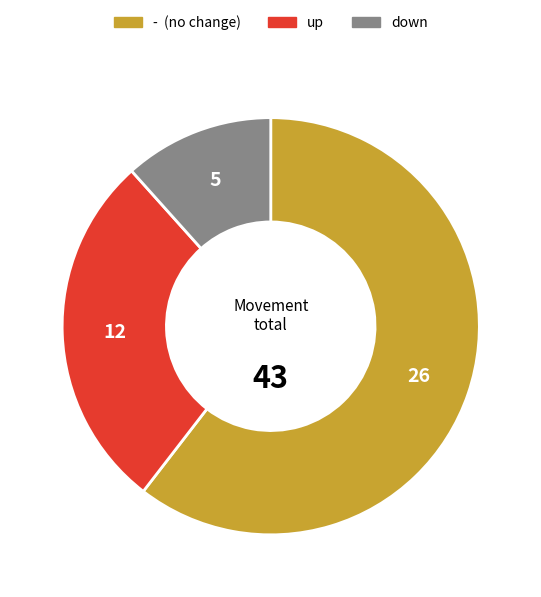

Is it true that down is 12% of the pie?

True